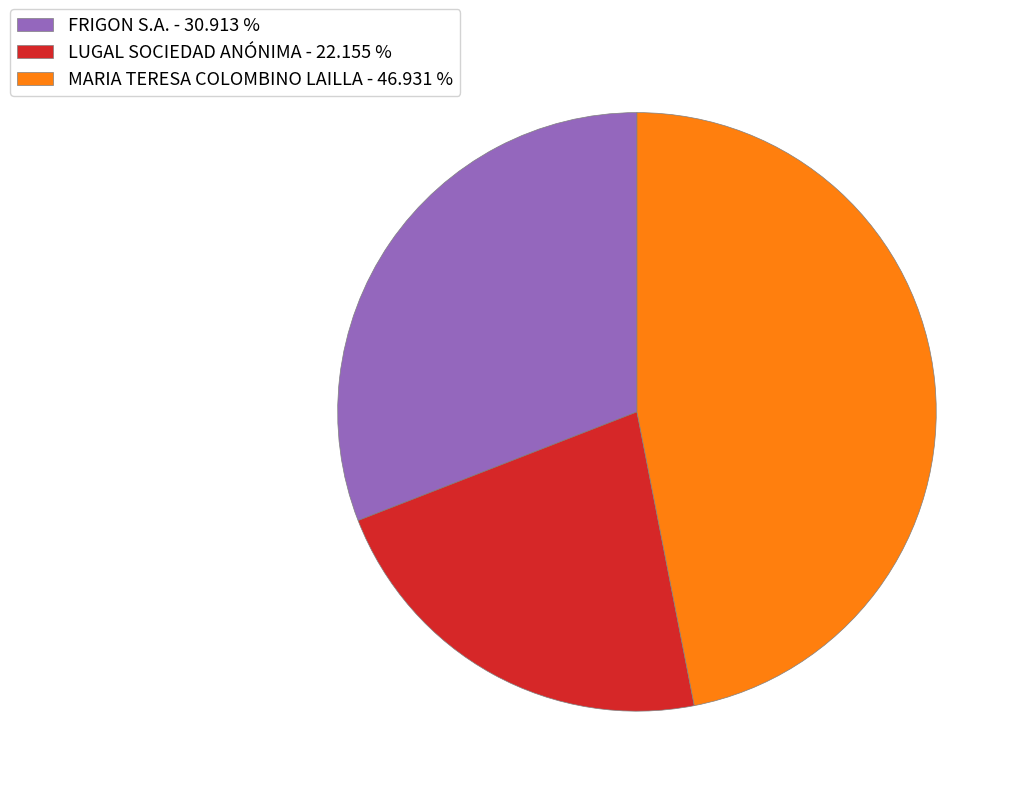

Combined, do MARIA TERESA COLOMBINO LAILLA and FRIGON S.A. account for over 50%?

Yes